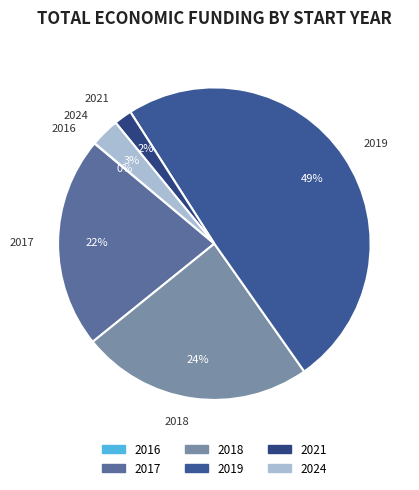

What is the largest slice in the pie chart?

2019